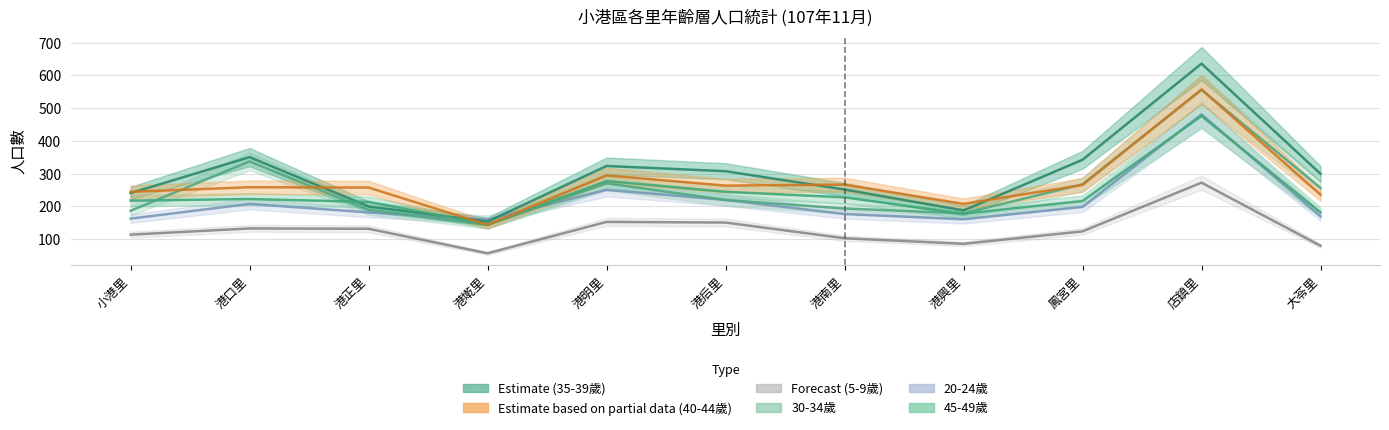

At which label does age45_49 first exceed 217?

港口里